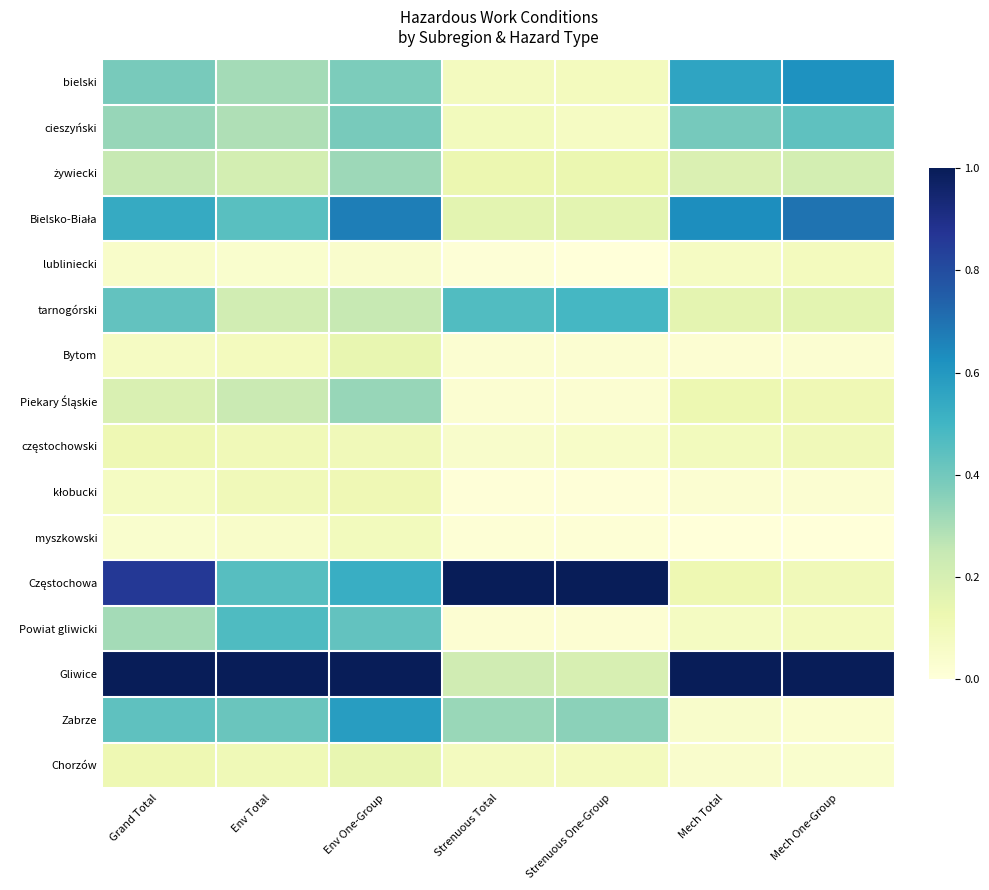

Which series has the largest total across all categories?

Gliwice